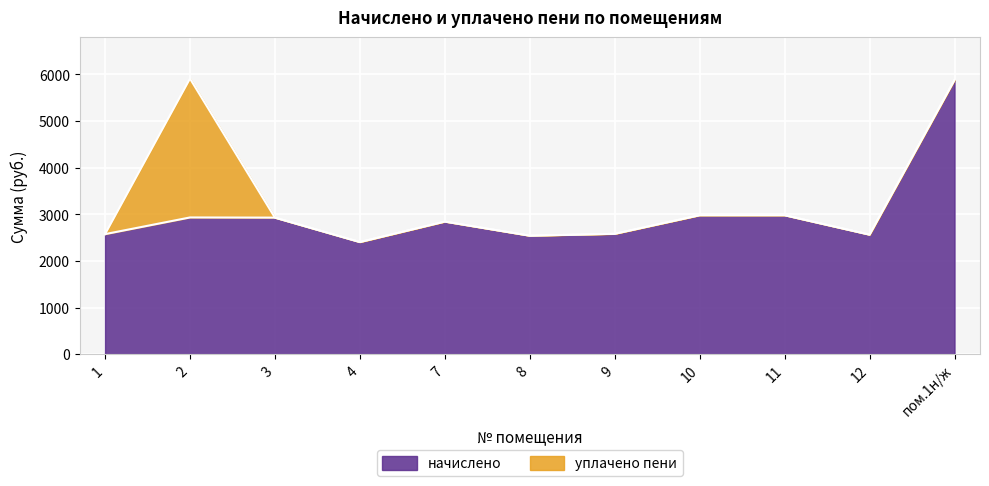

What is the smallest value displayed?

2407.6